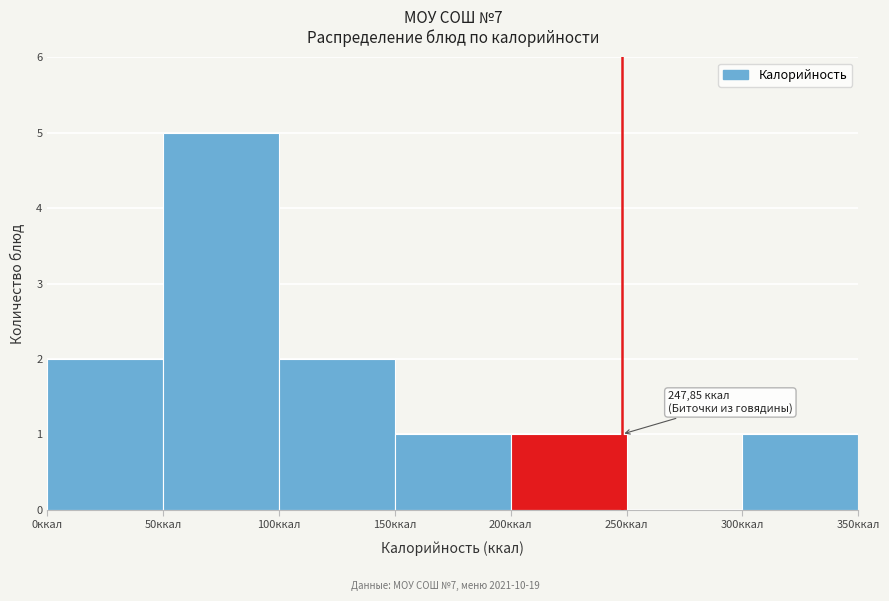

Which range on the x-axis has the tallest bar?

50 to 100